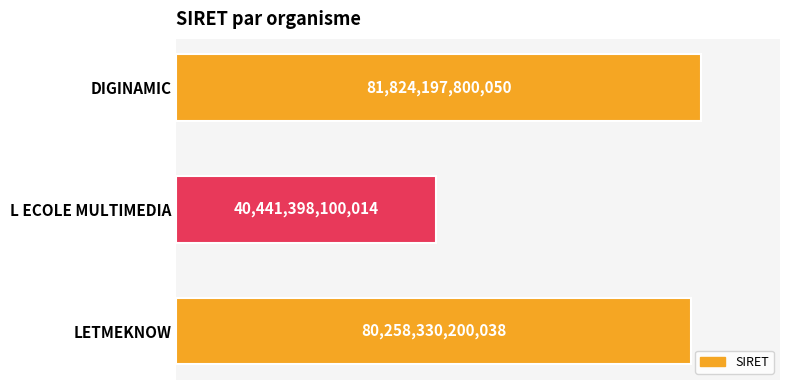

List the labels in order of value, smallest first.

L ECOLE MULTIMEDIA, LETMEKNOW, DIGINAMIC